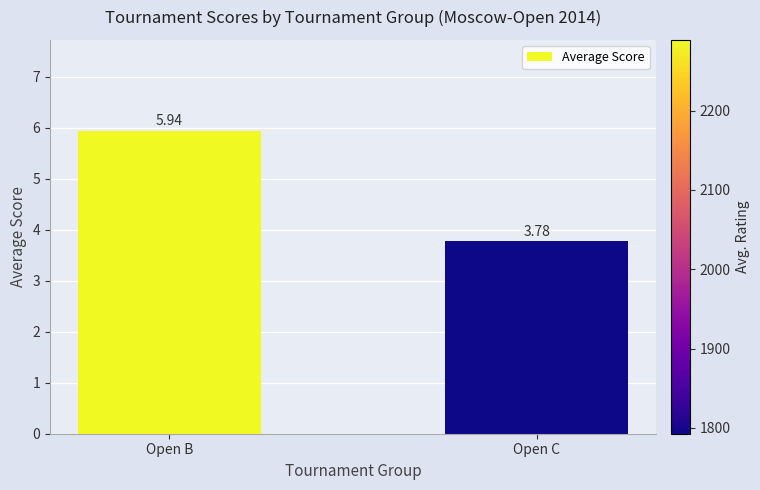

What is the difference between the values at Open B and Open C?

2.2